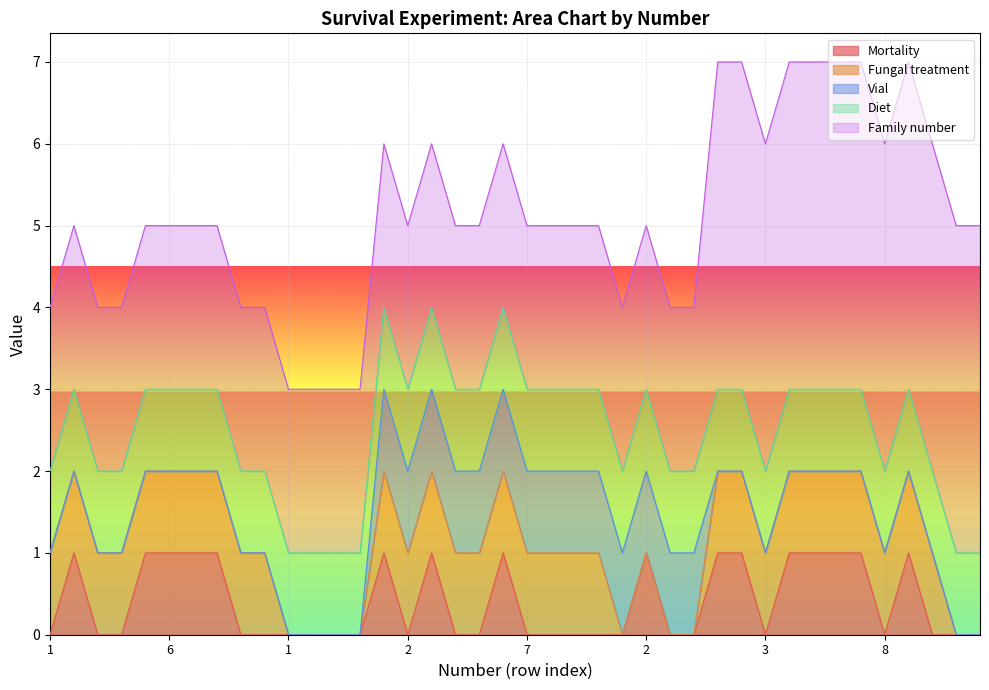

Which category has the lowest value in the Vial series?

1